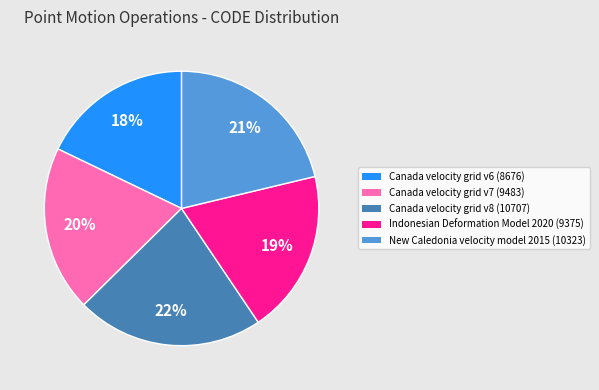

Is Canada velocity grid v7 the majority of the pie?

No